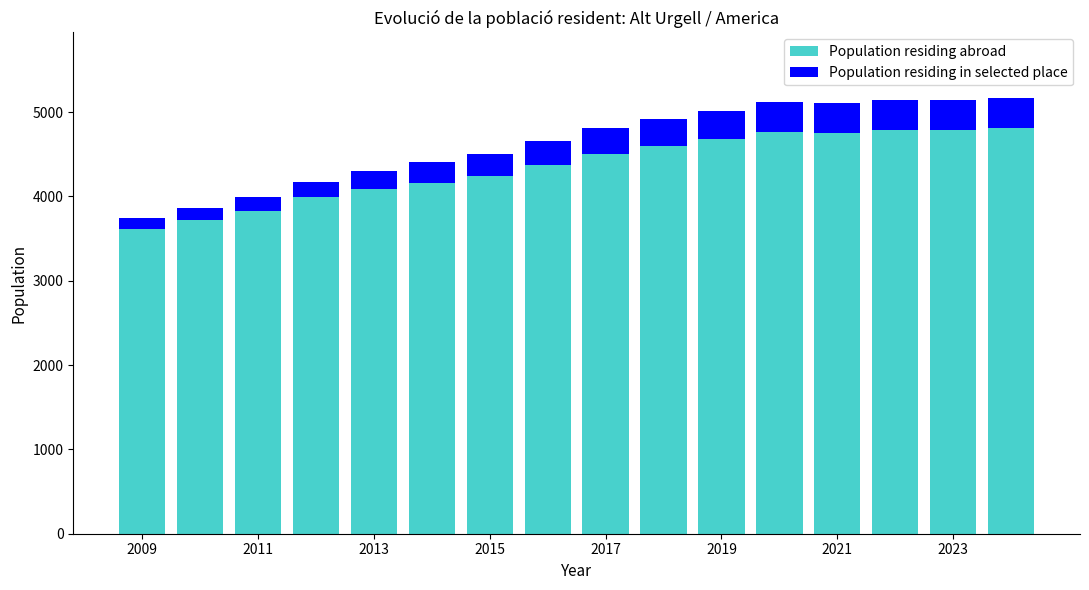

What is the maximum value for Population residing abroad?

4809